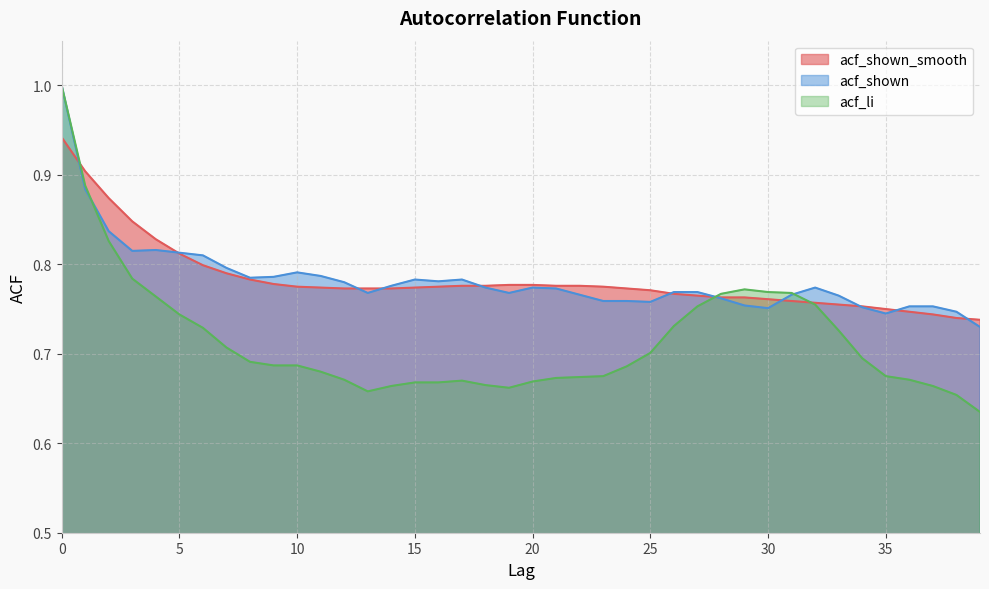

What is the sum of all acf_shown_smooth values?

31.3